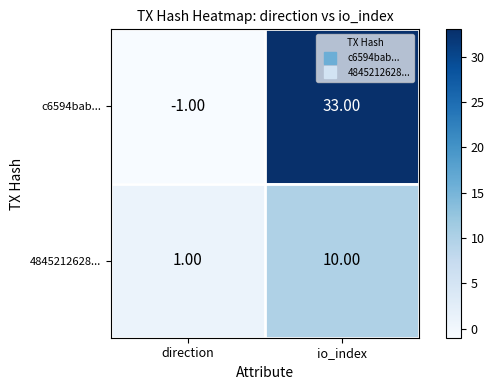

Which series has the largest range (max minus min)?

c6594bab...